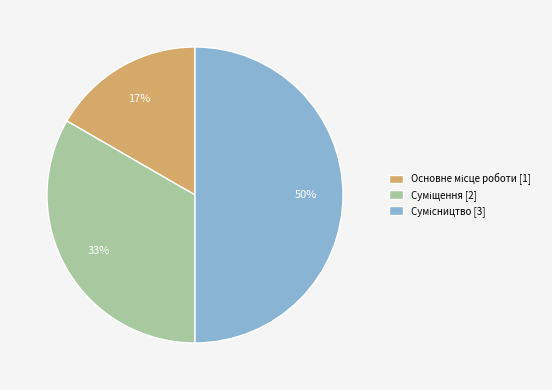

To the nearest percent, what is the difference between the largest and smallest slice percentages?

33%